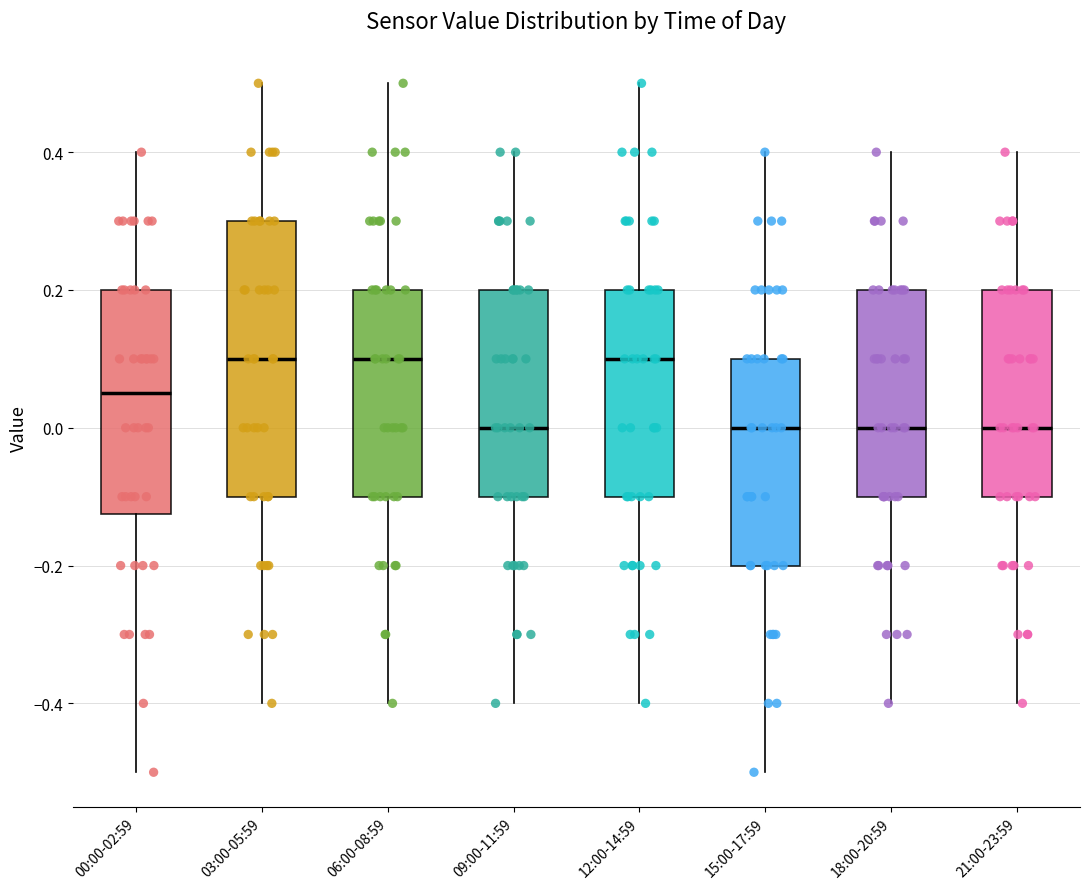

Comparing the boxes themselves (not the whiskers), which one is the tallest?

03:00-05:59